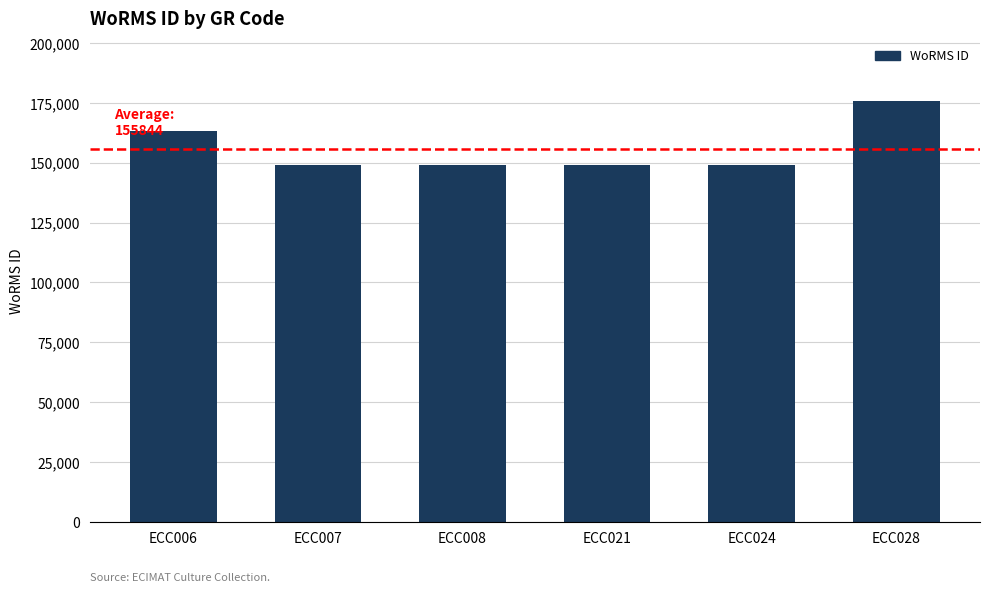

What is the average value?

155844